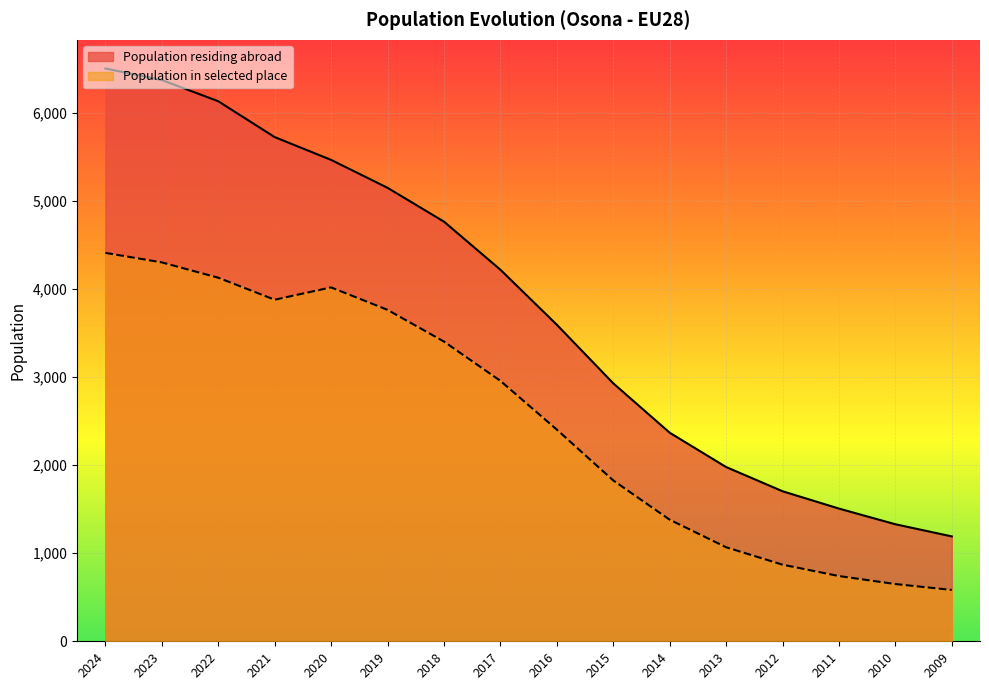

How many values in the Population in selected place series exceed 2958?

7